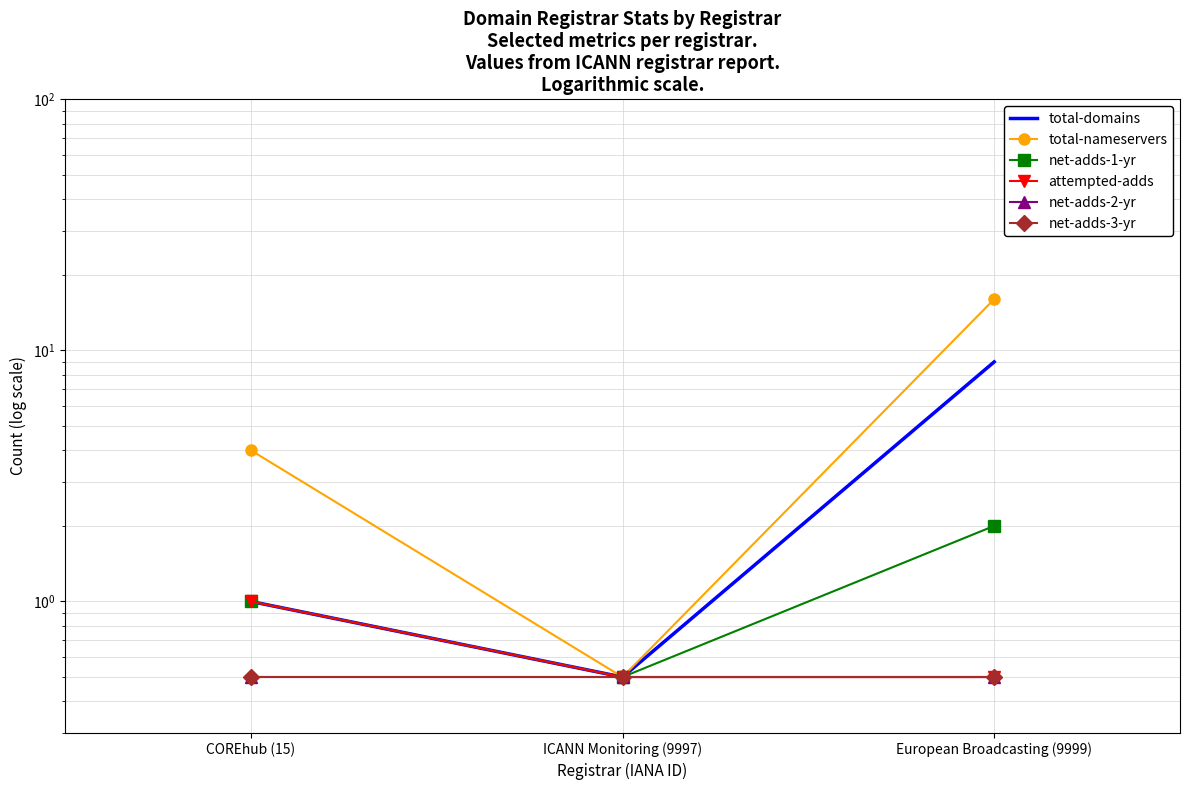

List the labels in order of total-domains value, smallest first.

ICANN Monitoring (9997), COREhub (15), European Broadcasting (9999)